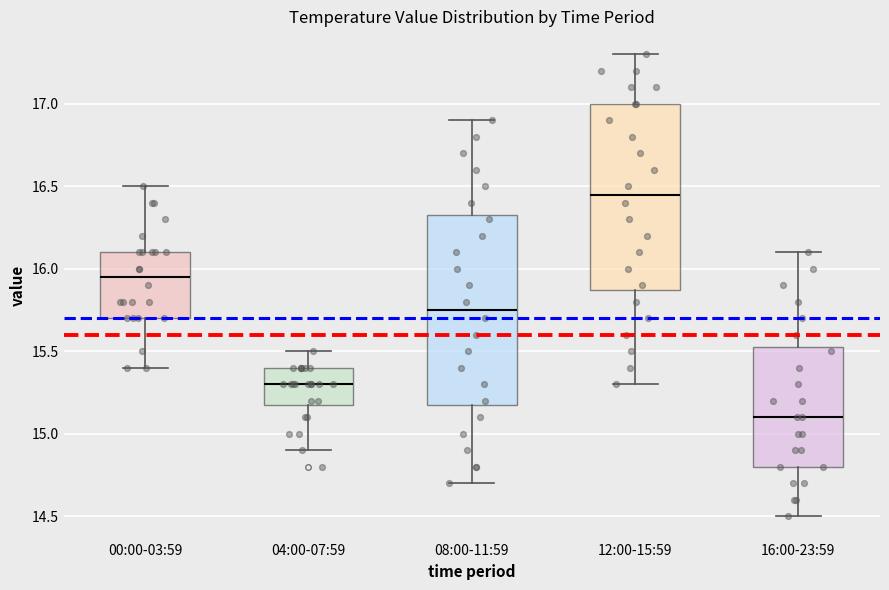

Which box's median line is the lowest?

16:00-23:59